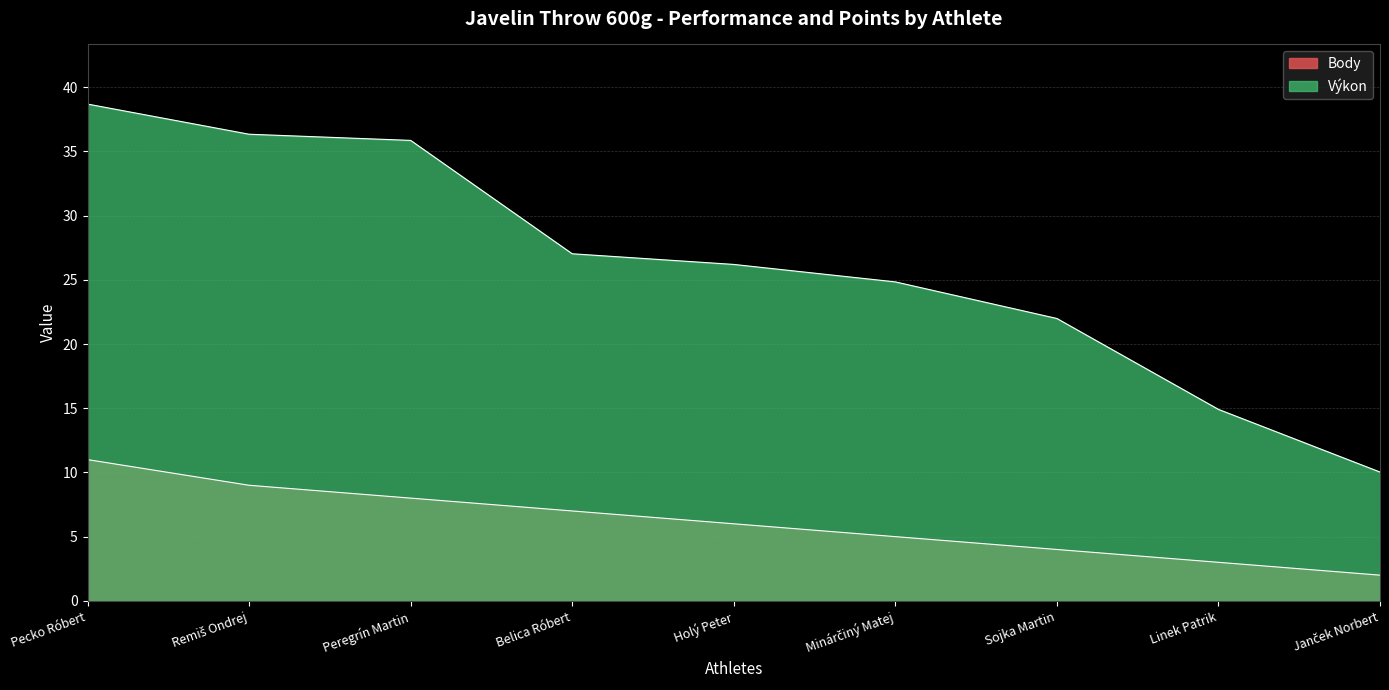

Which series has the largest total across all categories?

Výkon